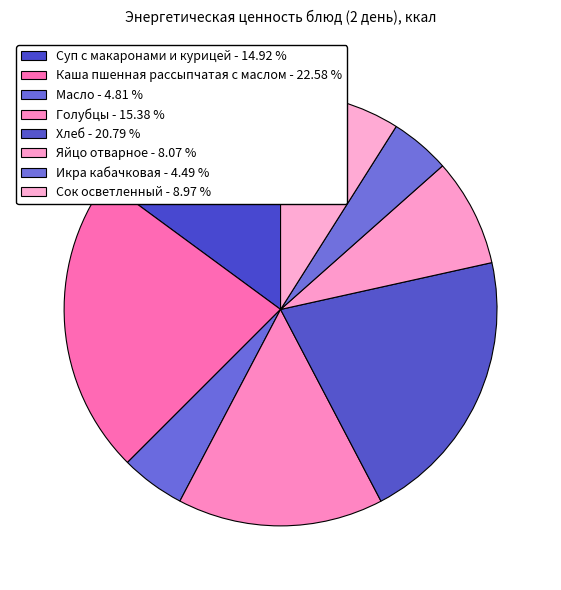

Does any single category account for the majority?

No